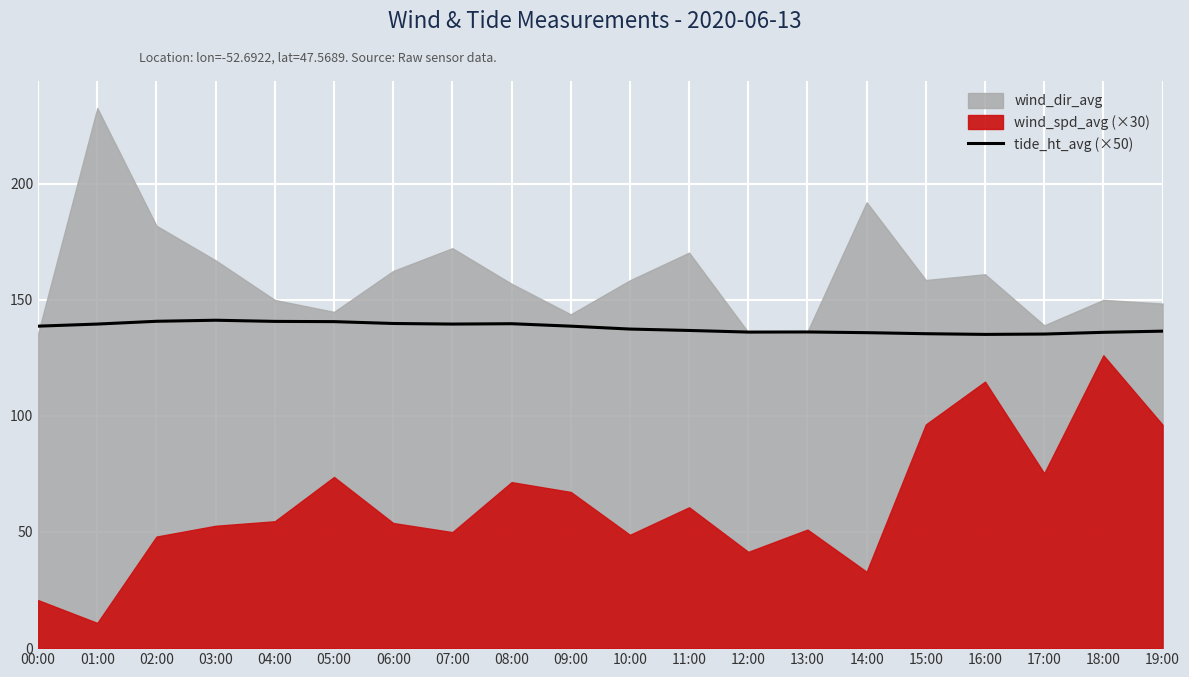

Which category has the highest value across all series?

03:00